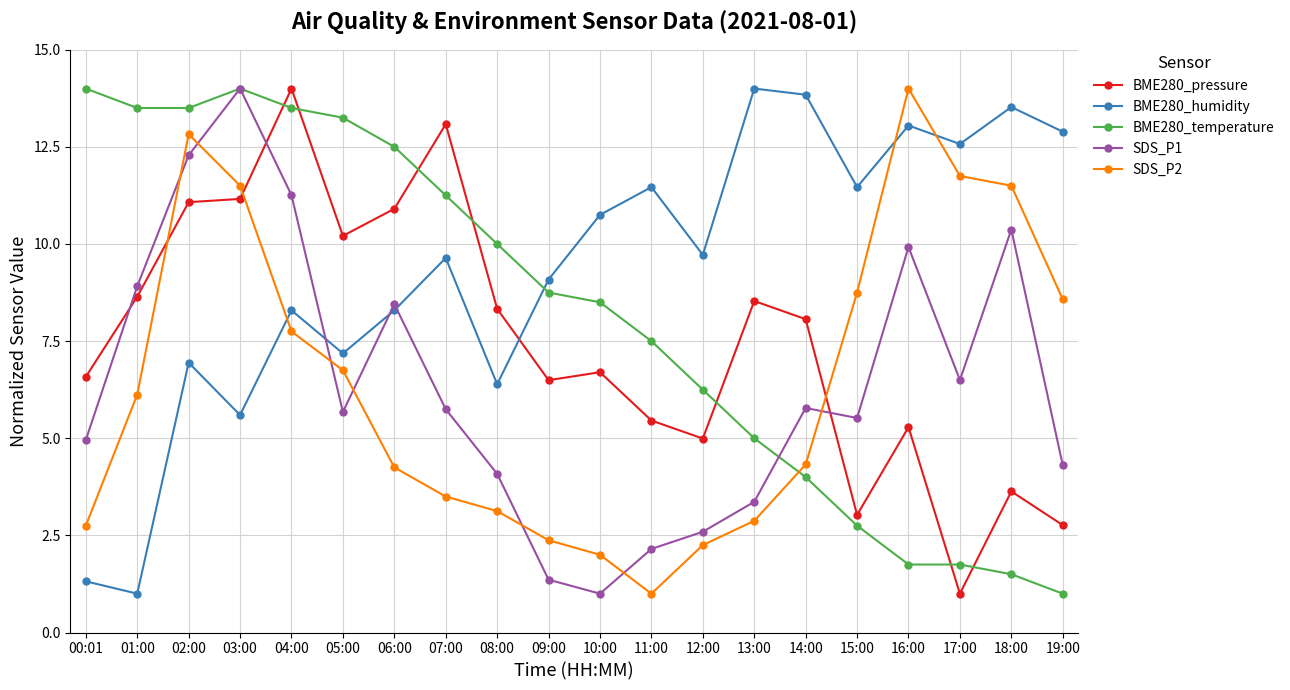

What are all the series names shown in the legend?

BME280_pressure, BME280_humidity, BME280_temperature, SDS_P1, SDS_P2